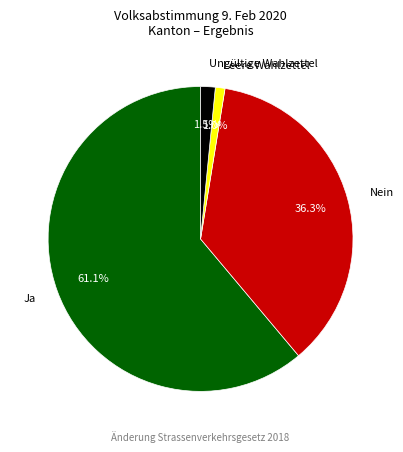

Which slice is the smallest?

Leere Wahlzettel